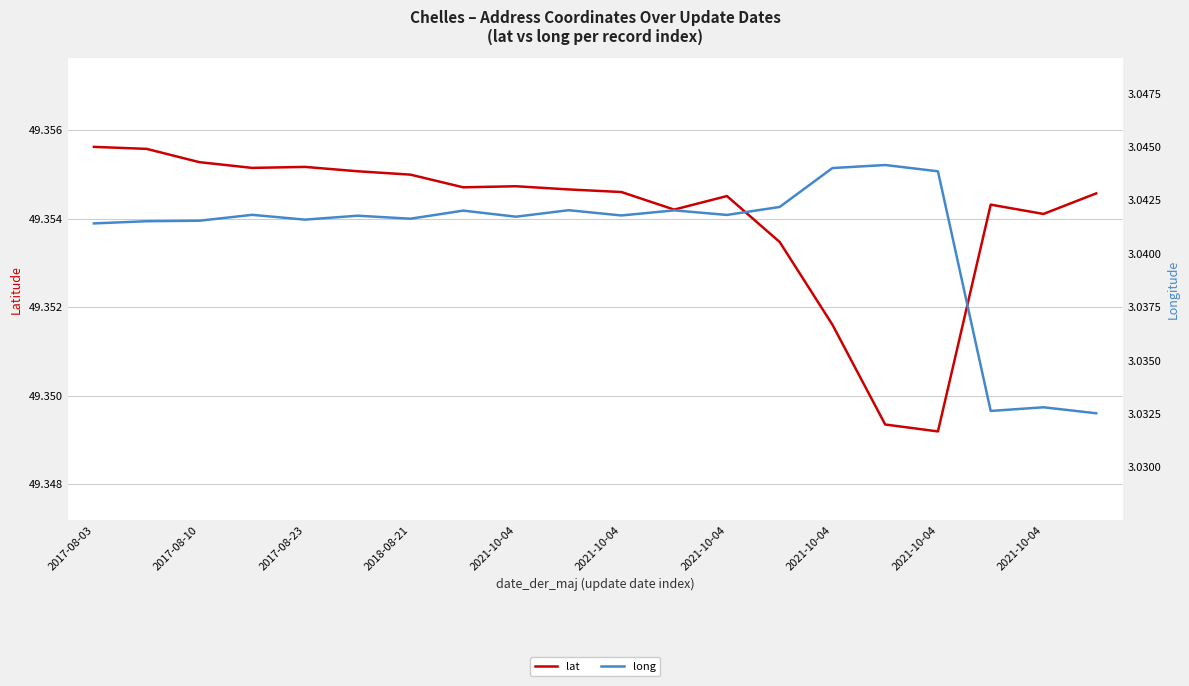

What is the difference between the highest and lowest values at 18?

46.3